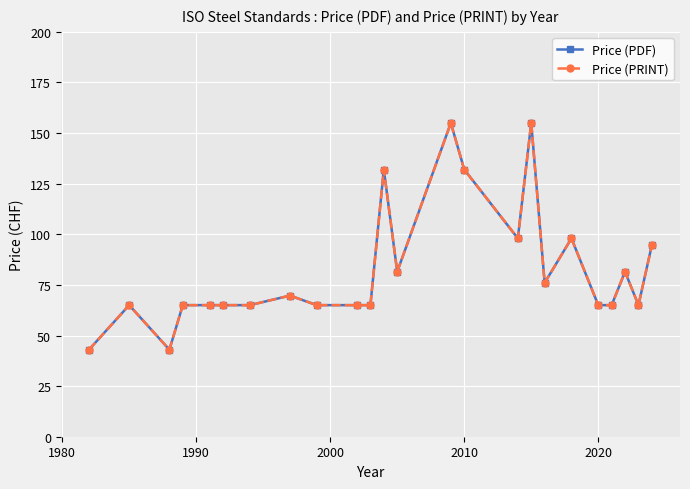

What is the average value of the Price (PRINT) series?

82.3